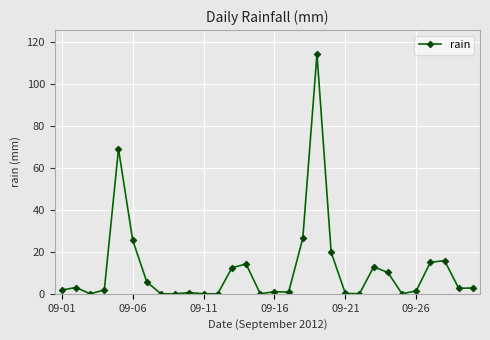

What is the difference between the maximum and second lowest values?

114.2